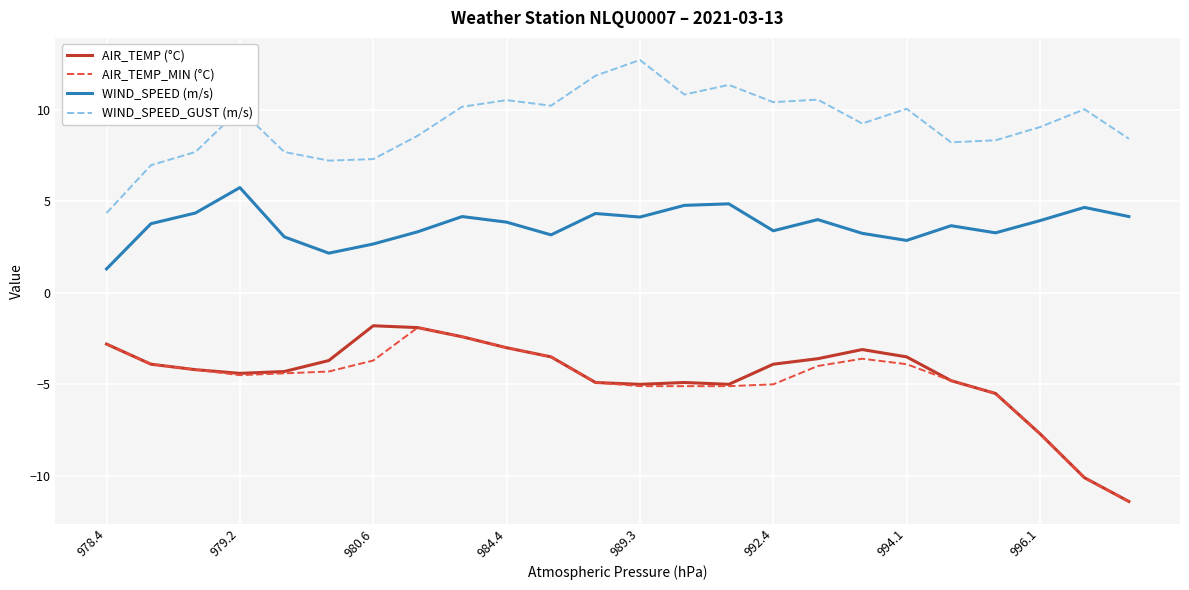

True or false: WIND_SPEED_GUST (m/s) and AIR_TEMP (°C) intersect in this chart.

False